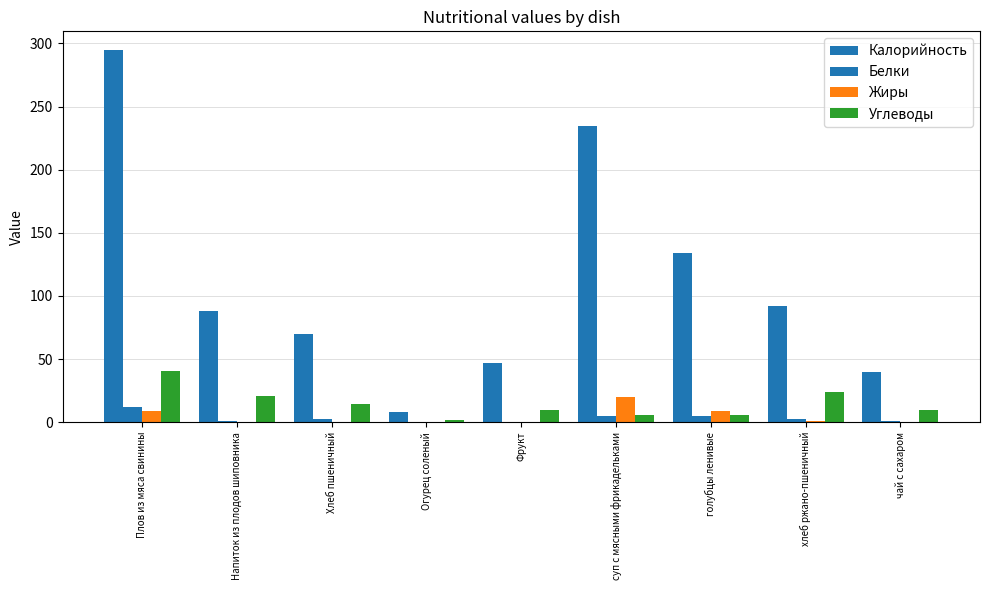

Are the bars grouped side by side (vs. stacked)?

Yes